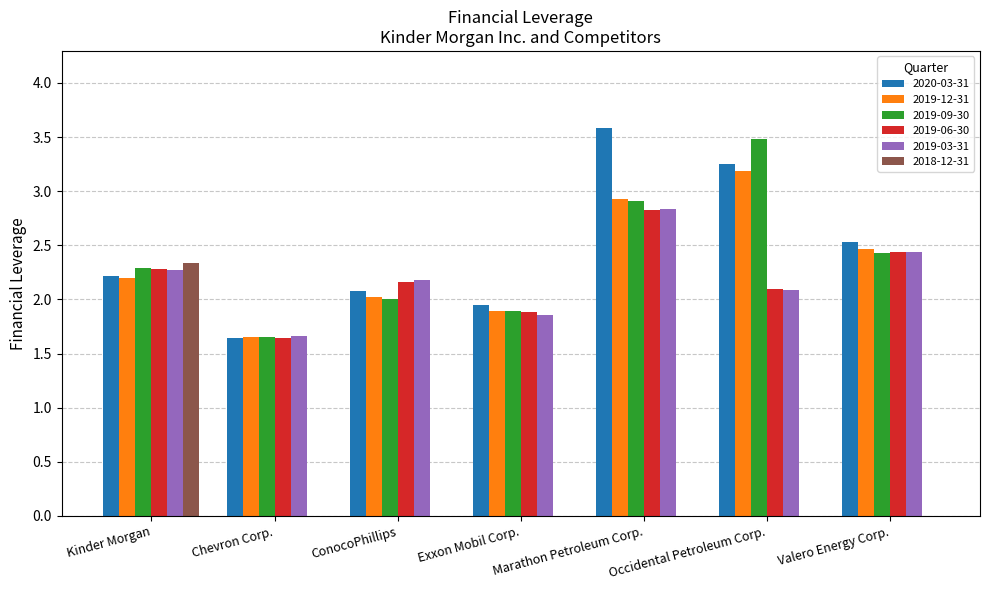

What is the total value across all series at Chevron Corp.?

8.2